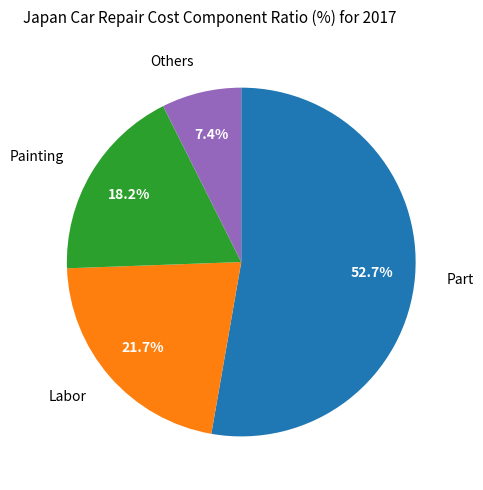

Does any single category account for the majority?

Yes